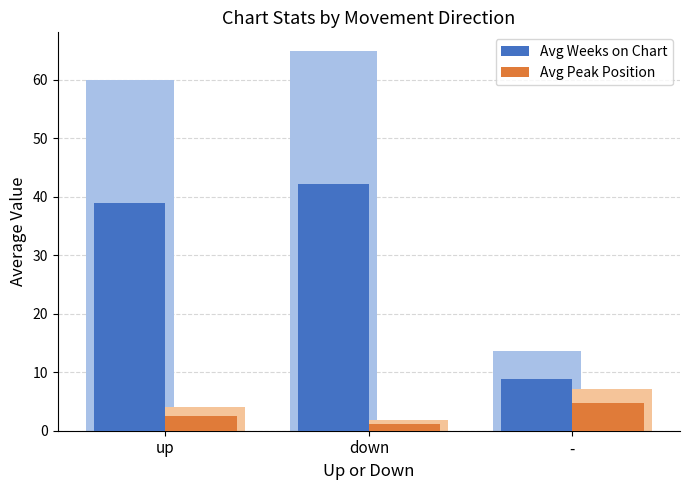

At up, list the series in order from smallest to largest.

Avg Peak Position, Avg Weeks on Chart